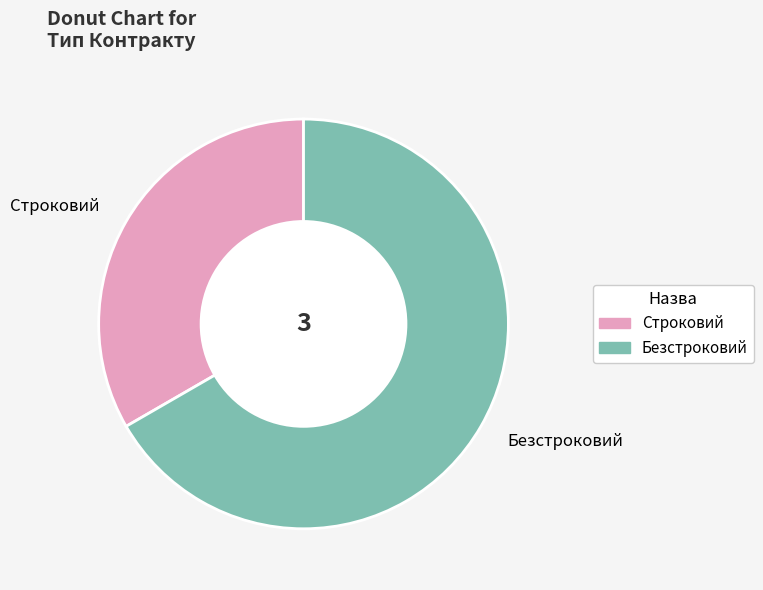

Rank the categories by value from lowest to highest.

Строковий, Безстроковий